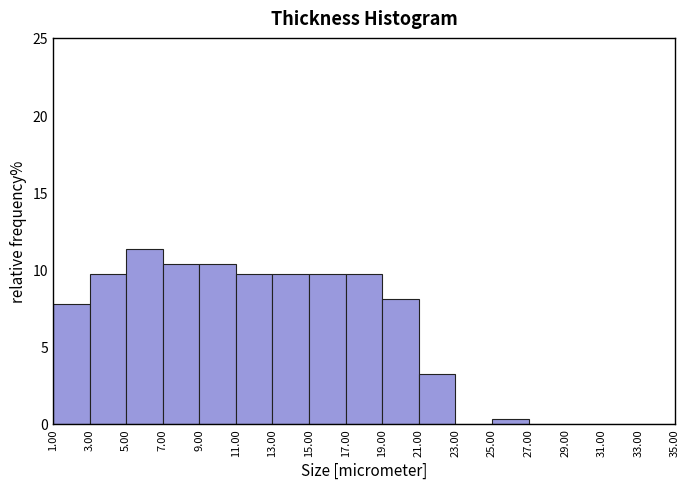

Reading left to right, transcribe this chart: for each bar, give the range it covers on the x-axis and its height. The values are not printed on the chart, so give them approximately, as read against the axis.

1.00 to 3.00: 8.0
3.00 to 5.00: 9.5
5.00 to 7.00: 11.5
7.00 to 9.00: 10.5
9.00 to 11.00: 10.5
11.00 to 13.00: 9.5
13.00 to 15.00: 9.5
15.00 to 17.00: 9.5
17.00 to 19.00: 9.5
19.00 to 21.00: 8.0
21.00 to 23.00: 3.0
23.00 to 25.00: 0
25.00 to 27.00: under 0.5
27.00 to 29.00: 0
29.00 to 31.00: 0
31.00 to 33.00: 0
33.00 to 35.00: 0